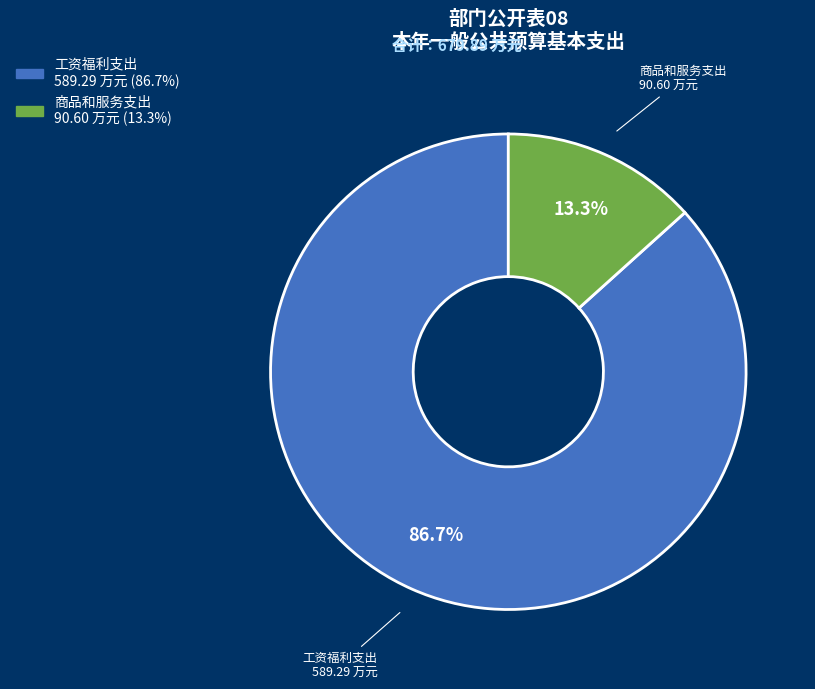

Is 工资福利支出 the majority of the pie?

Yes